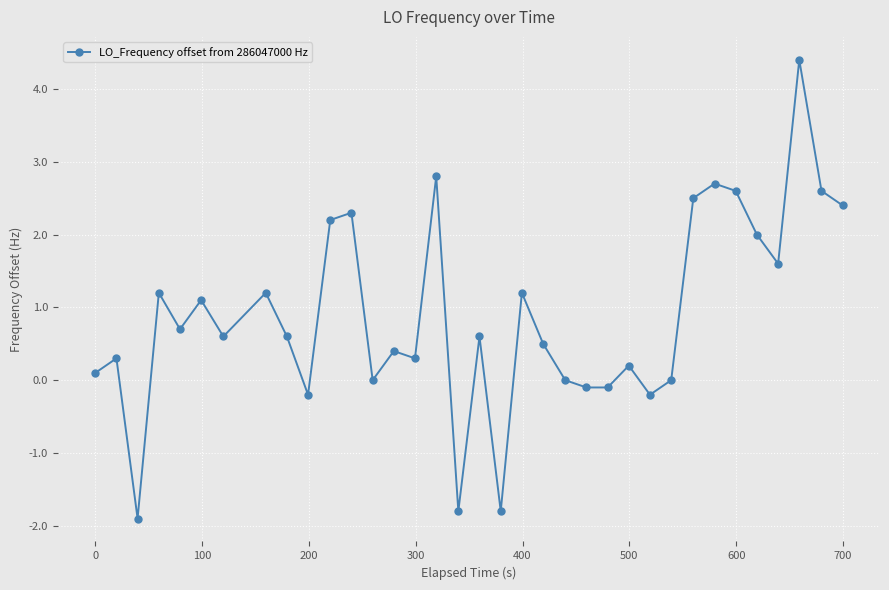

What is the difference between the maximum and second lowest values?

6.2